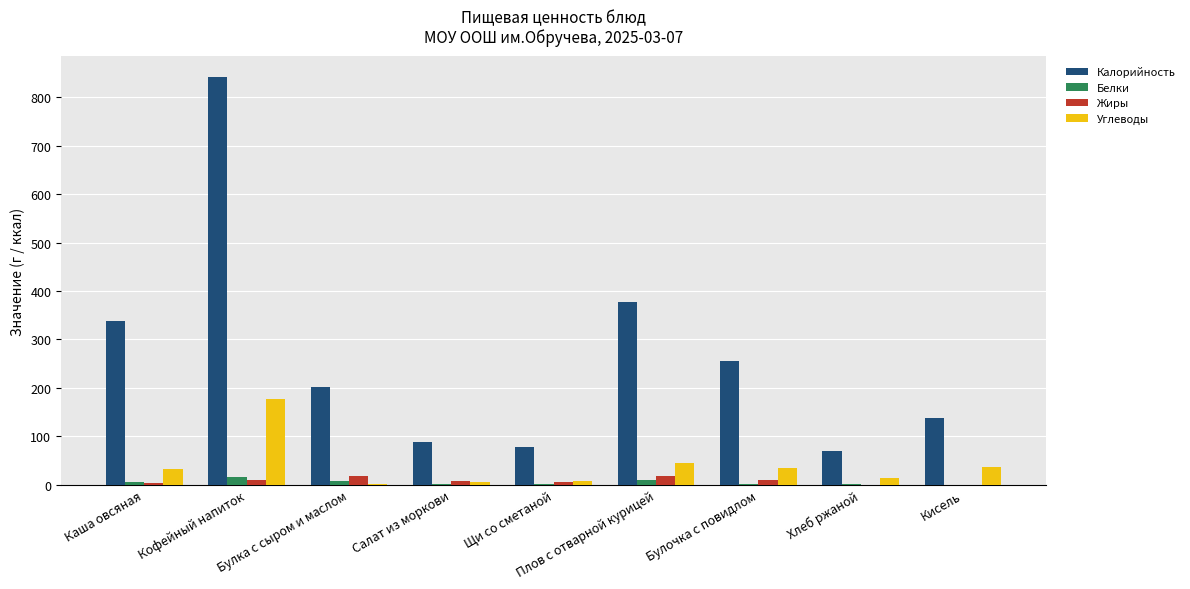

Which series changed the most between Салат из моркови and Булочка с повидлом?

Калорийность